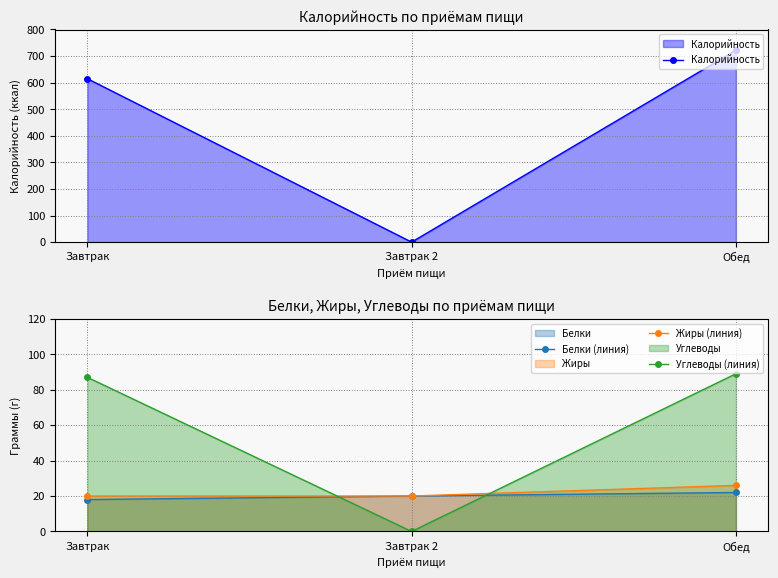

What is the total value across all series at Завтрак?

740